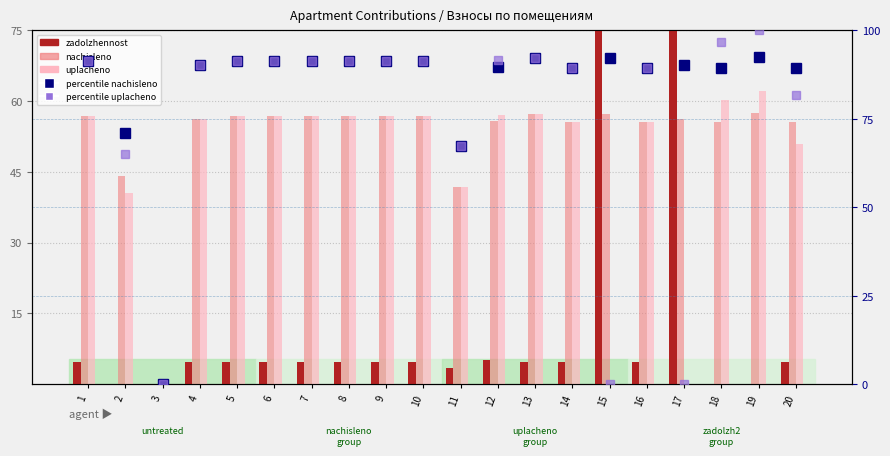

What are all the series names shown in the legend?

zadolzhennost, nachisleno, uplacheno, percentile nachisleno, percentile uplacheno